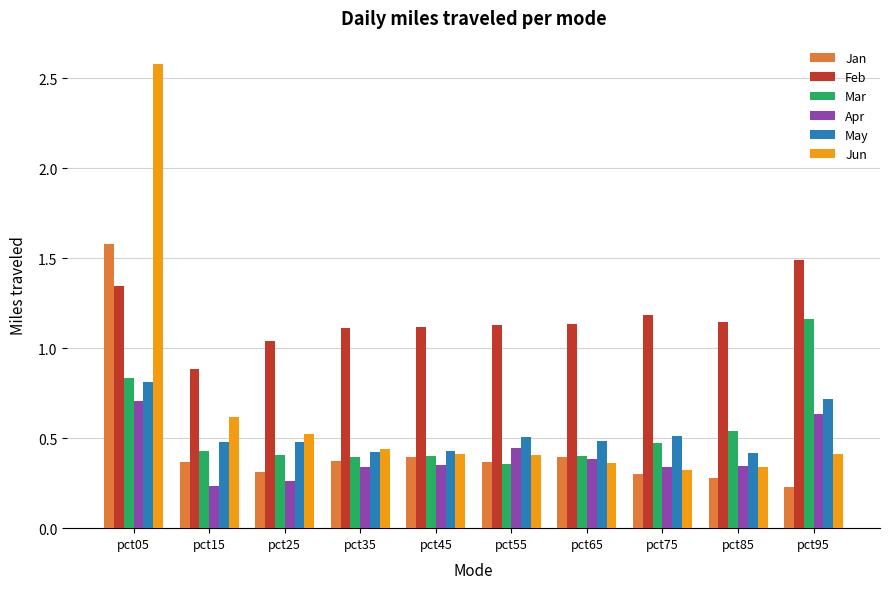

At which label does Apr reach its peak?

pct05